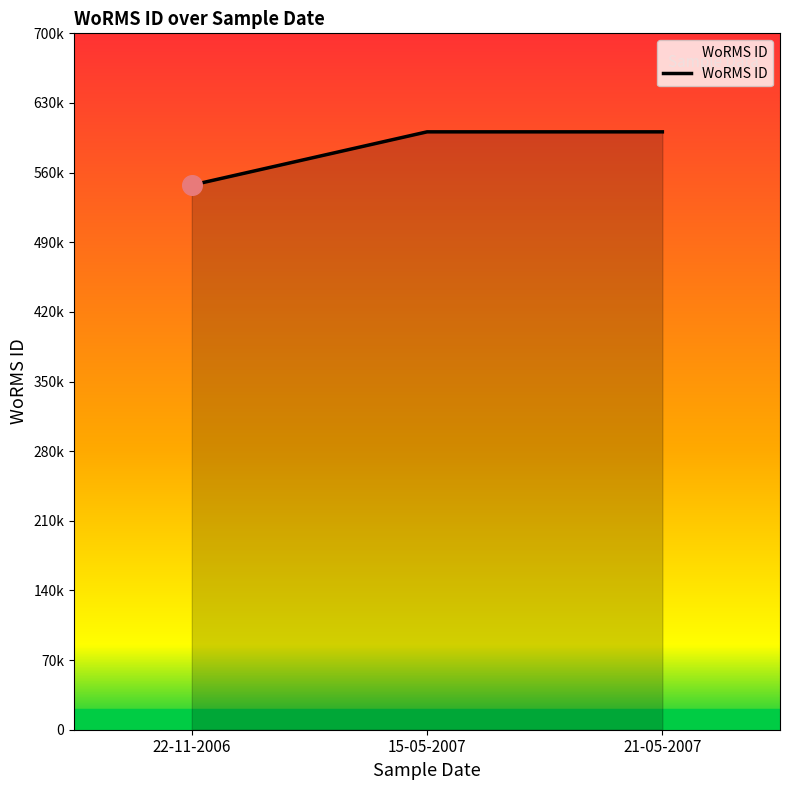

Approximately how many times larger is the value at 15-05-2007 compared to 21-05-2007?

1.0